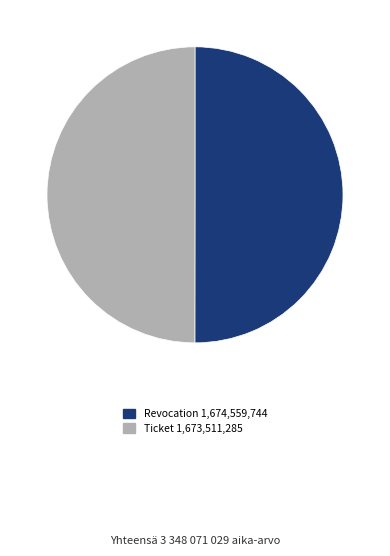

Approximately how many times larger is the value at Revocation compared to Ticket?

1.0